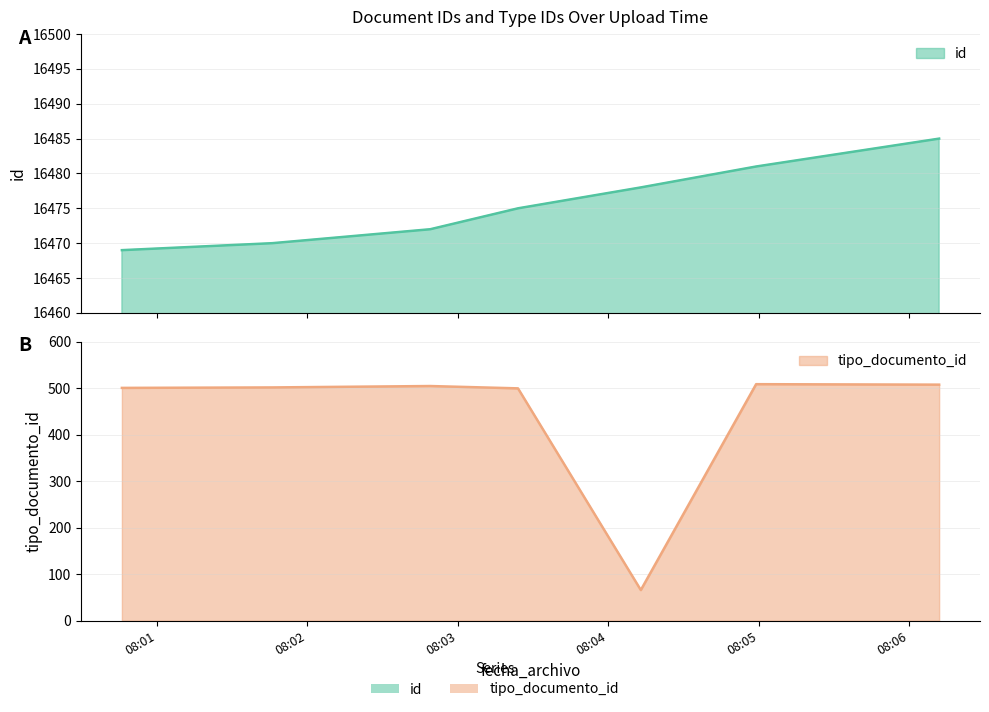

What are all the series names shown in the legend?

id, tipo_documento_id